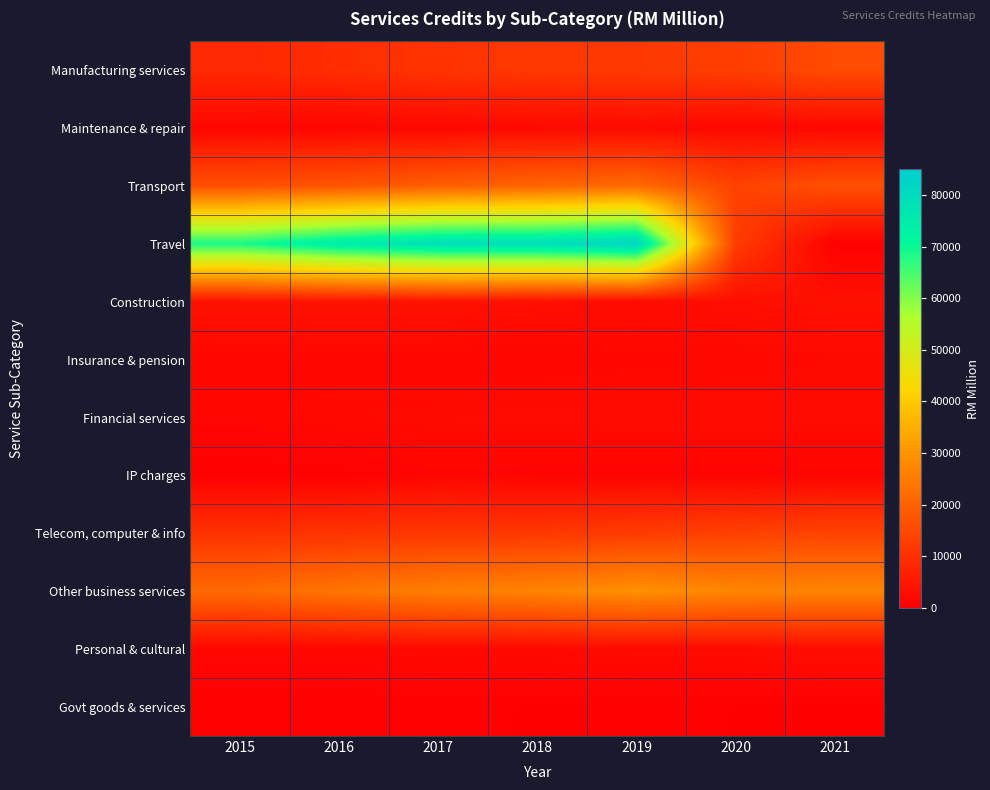

What is the total value across all series at 2020?

92966.6